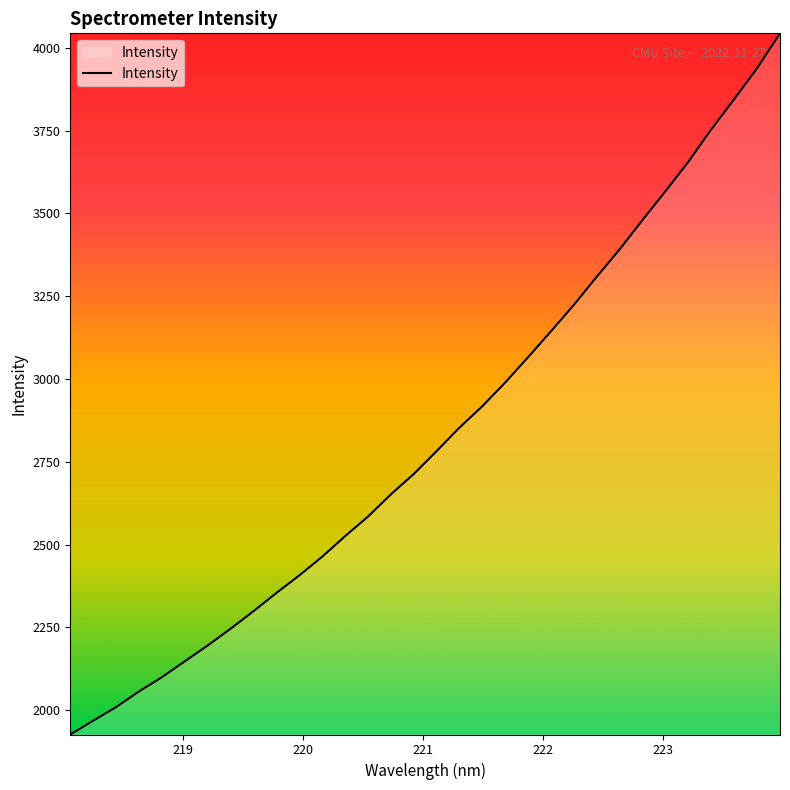

What is the minimum value shown in the chart?

1926.9